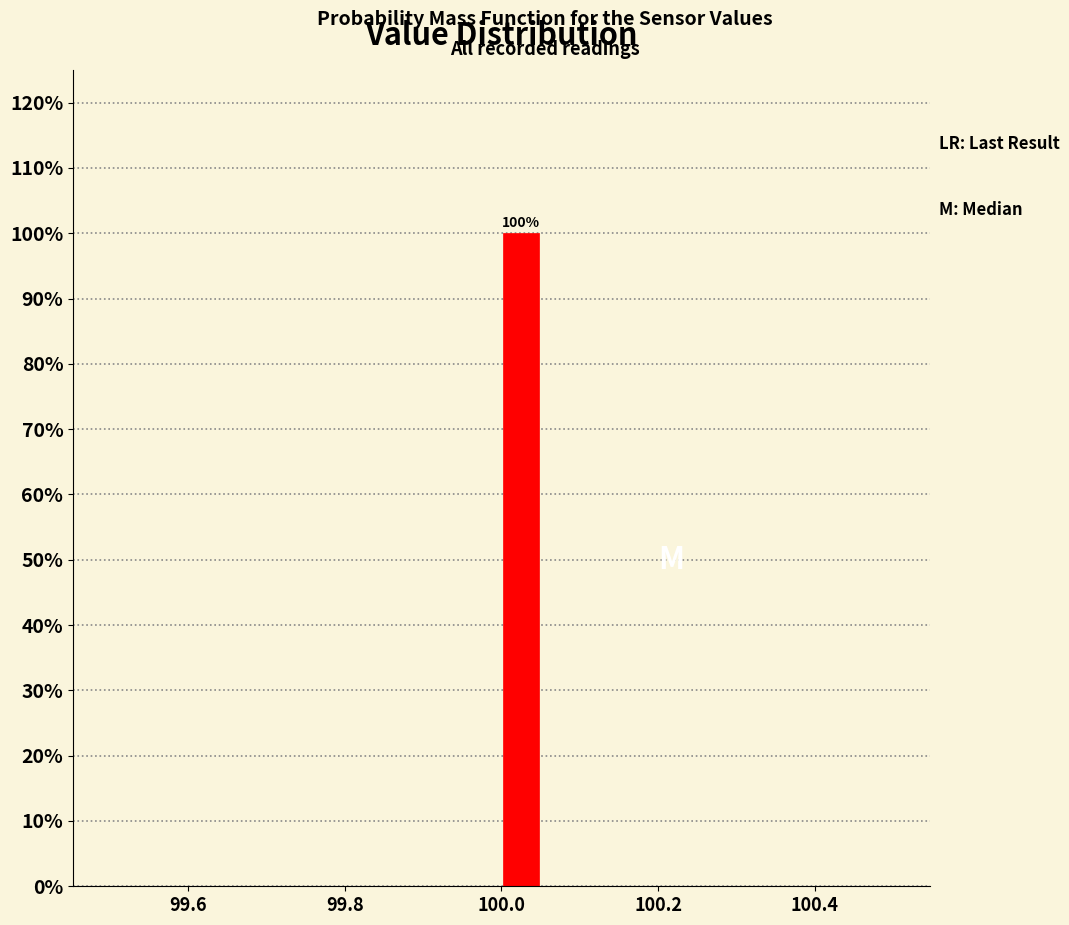

Read against the x-axis, roughly where is the centre of the tallest bar?

100.02